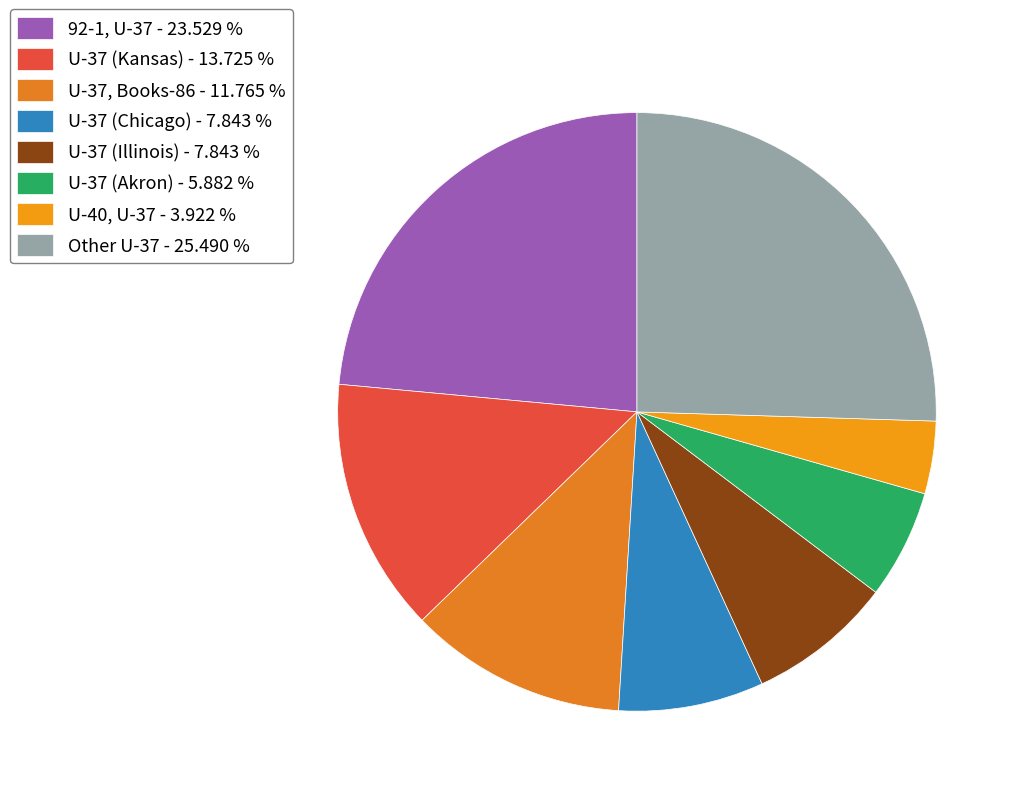

Count the number of slices in the pie.

8